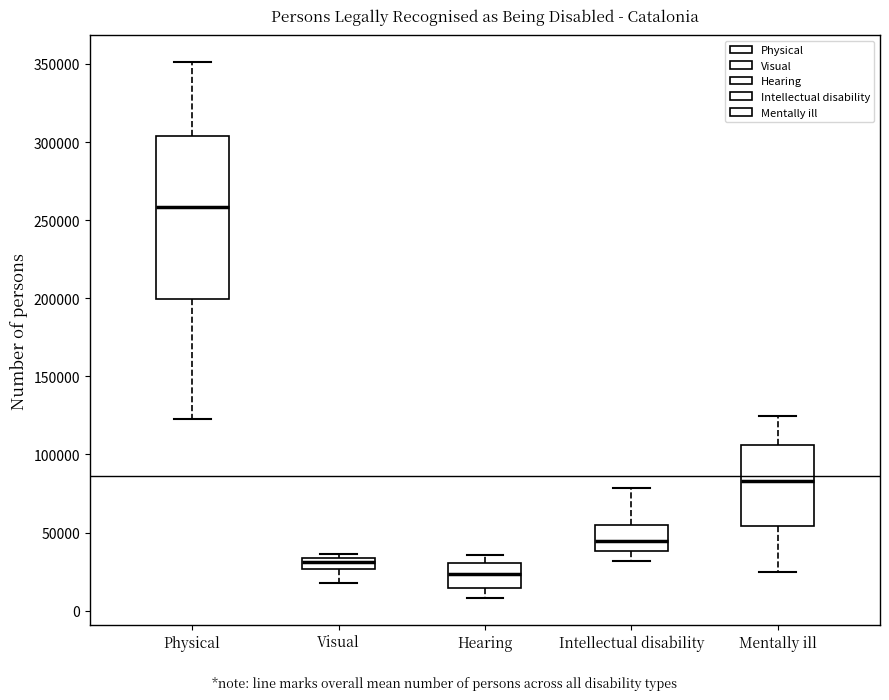

Which box's median line is the lowest?

Hearing